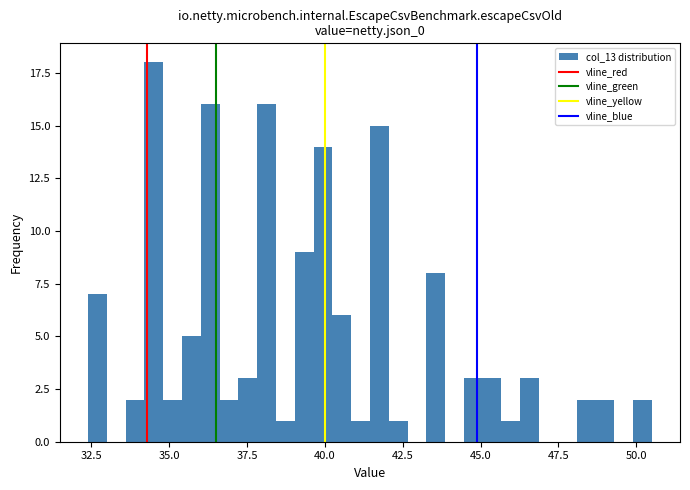

Around what value on the x-axis is the tallest bar? Give the approximate position of its centre, as read against the axis.

34.5